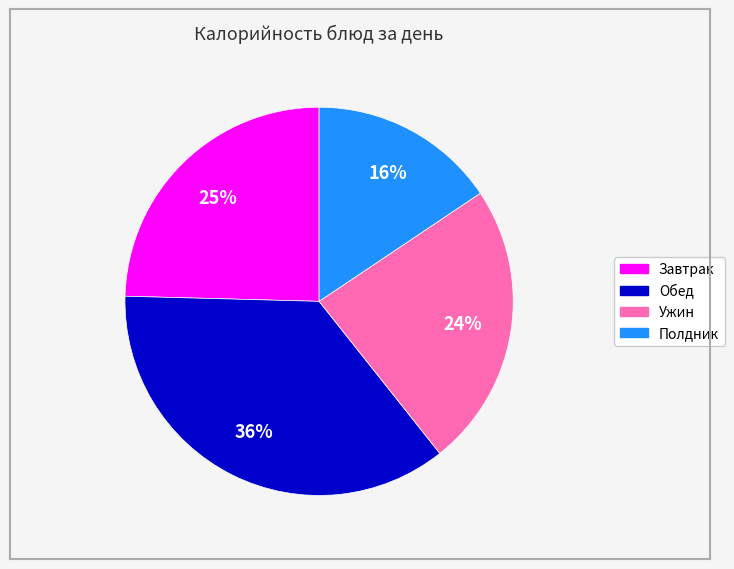

Is there a majority slice in this chart?

No